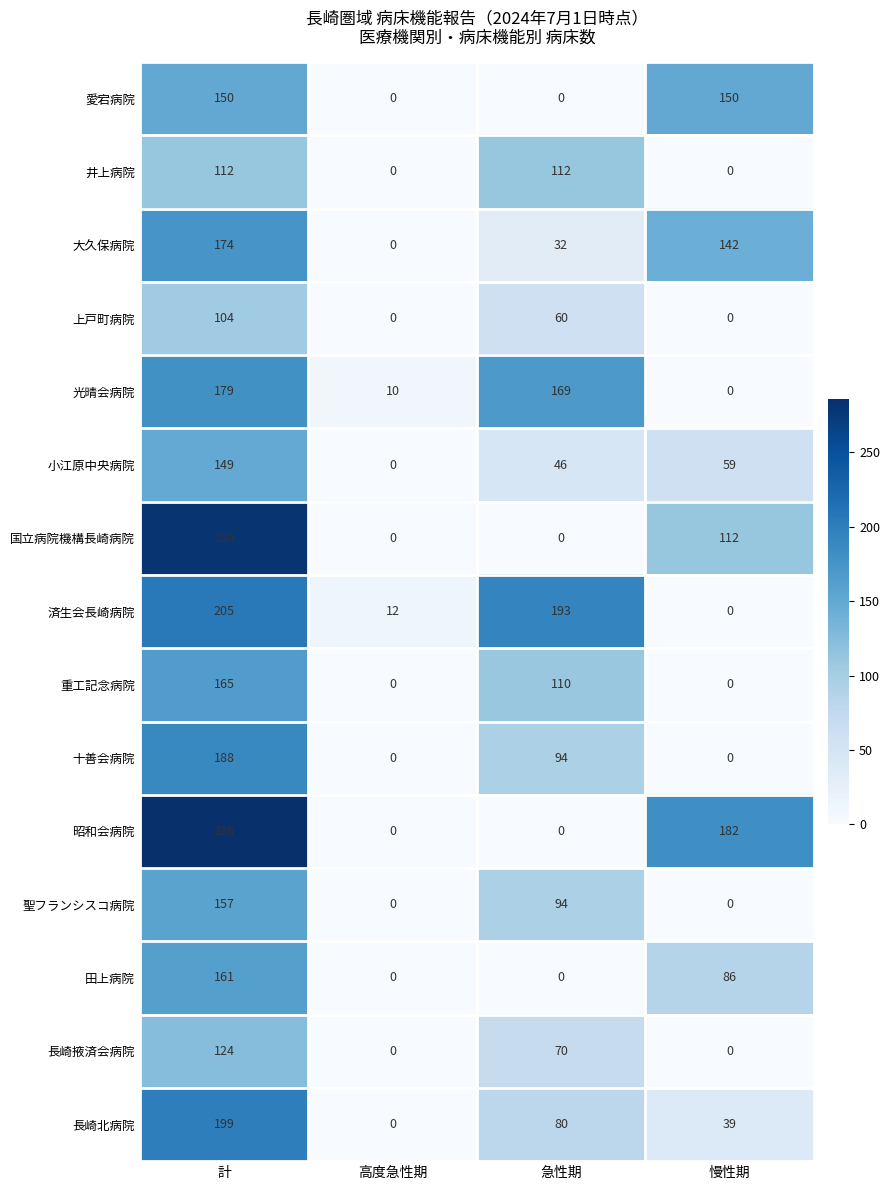

At which category is the sum across all series the highest?

計